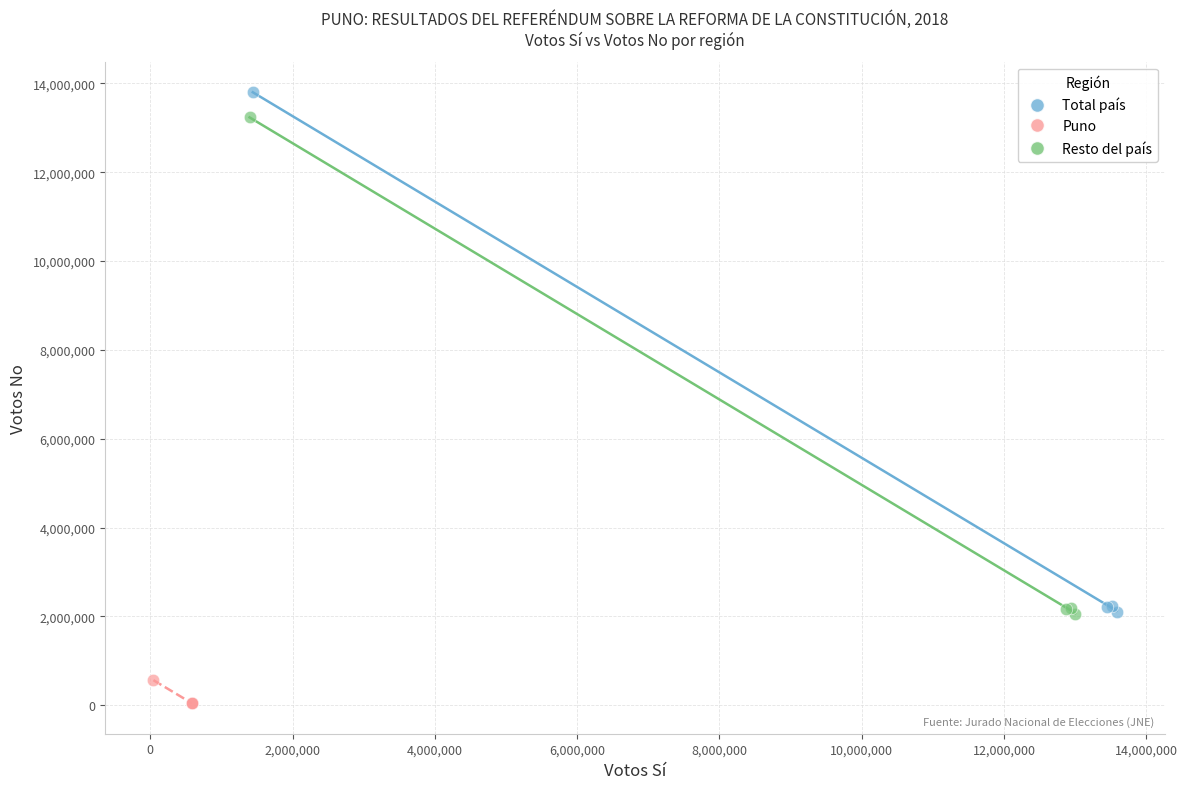

Which series contains the lowest Y value?

Puno